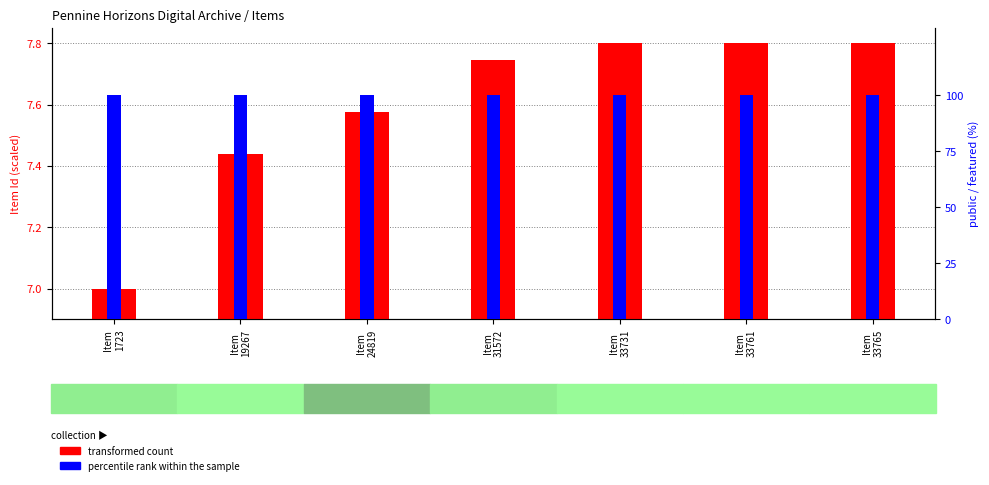

What is the difference between the highest and lowest values at Item
19267?

92.6